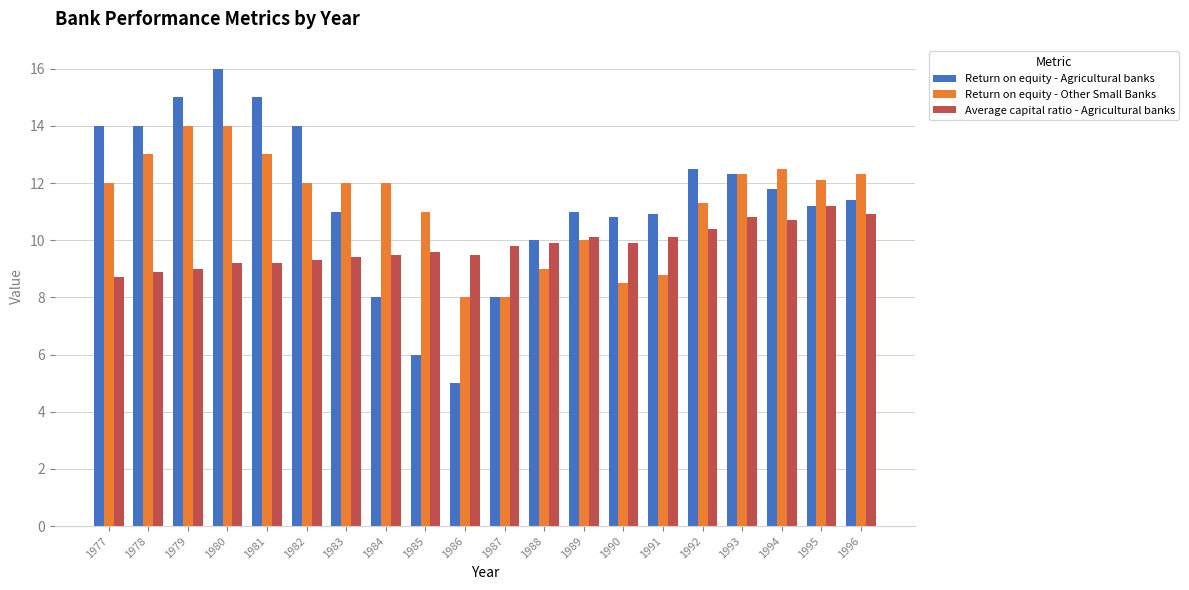

Reading left to right, extract all data points from this chart.

Return on equity - Agricultural banks: 14.0	14.0	15.0	16.0	15.0	14.0	11.0	8.0	6.0	5.0	8.0	10.0	11.0	10.8	10.9	12.5	12.3	11.8	11.2	11.4
Return on equity - Other Small Banks: 12.0	13.0	14.0	14.0	13.0	12.0	12.0	12.0	11.0	8.0	8.0	9.0	10.0	8.5	8.8	11.3	12.3	12.5	12.1	12.3
Average capital ratio - Agricultural banks: 8.7	8.9	9.0	9.2	9.2	9.3	9.4	9.5	9.6	9.5	9.8	9.9	10.1	9.9	10.1	10.4	10.8	10.7	11.2	10.9